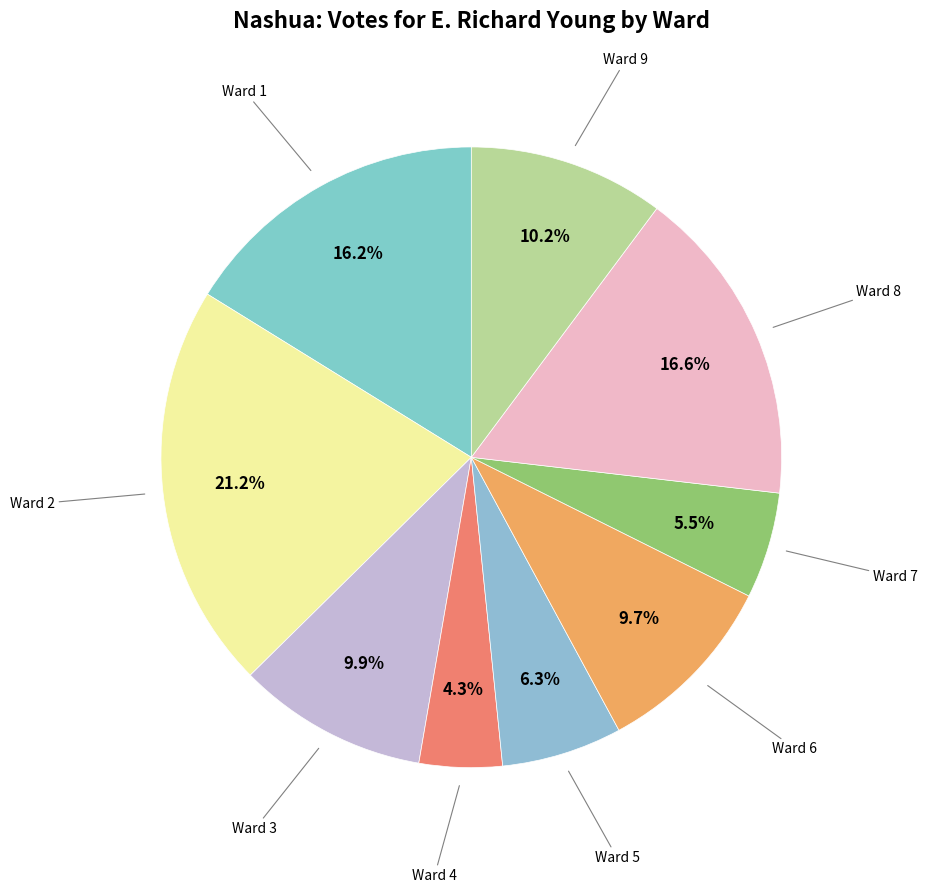

Count the number of slices in the pie.

9